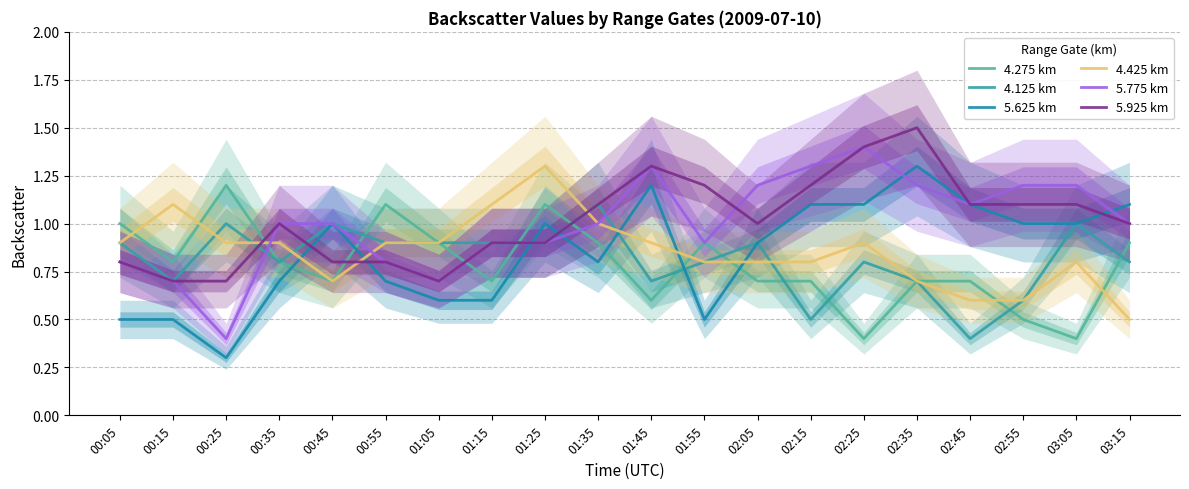

Count the number of categories in the chart.

20